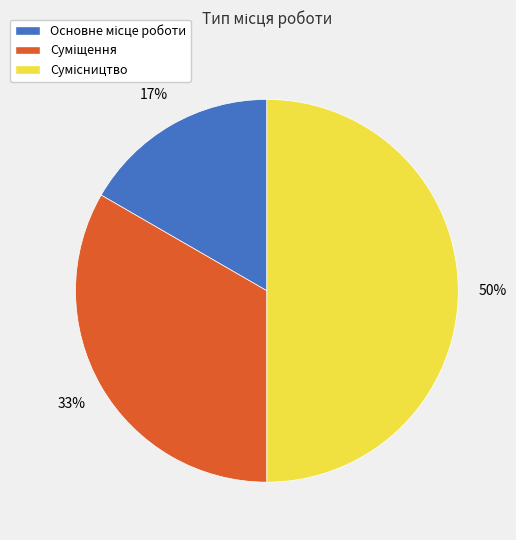

To the nearest percent, what is the difference between the largest and smallest slice percentages?

33%